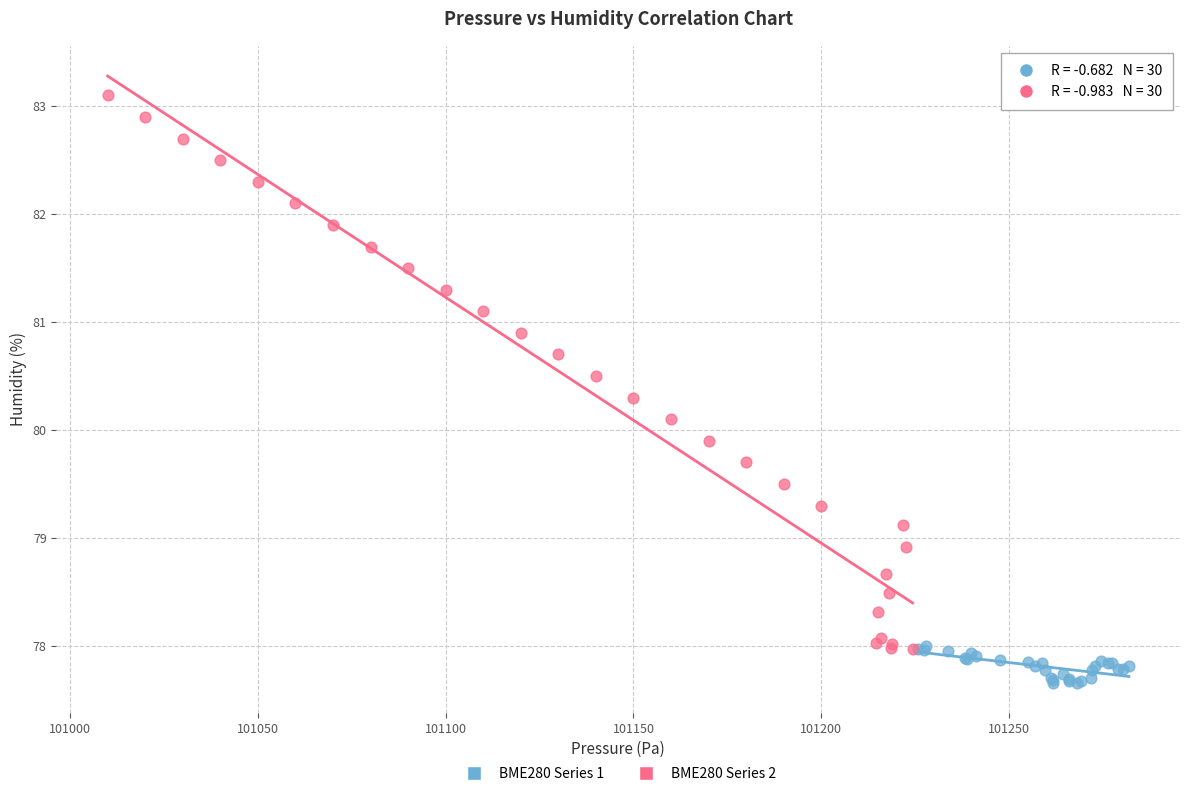

Which series reaches the maximum Y coordinate?

BME280 Series 2